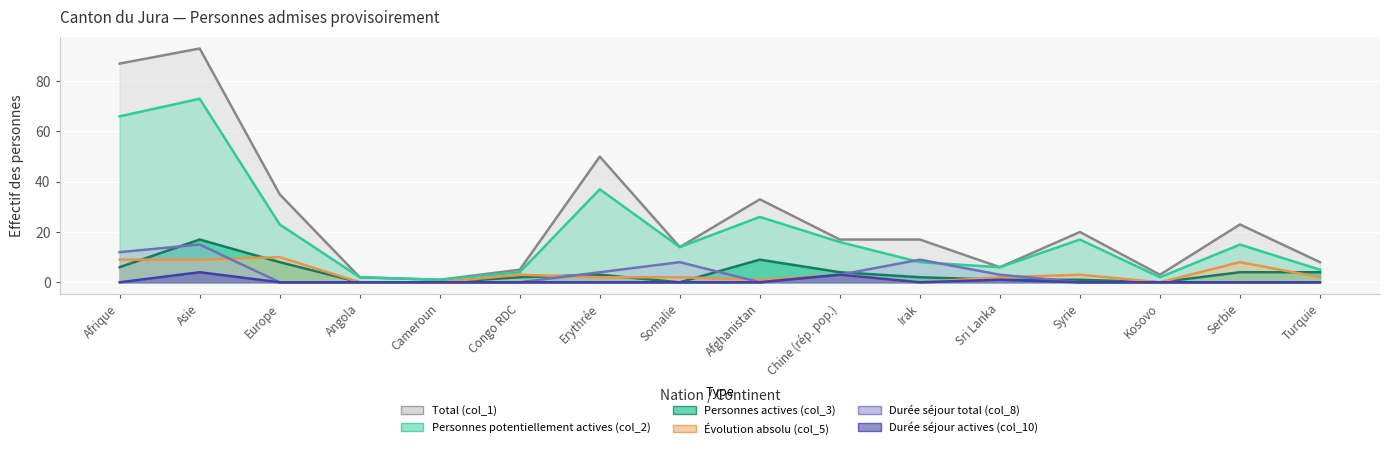

Which category has the highest value in the Durée séjour total (col_8) series?

Asie